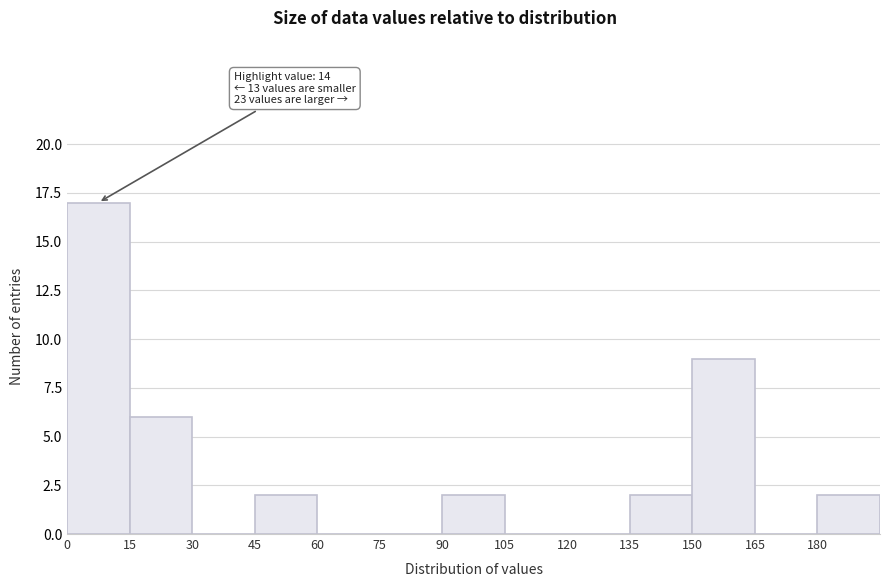

Over which range of the x-axis is the bar tallest?

0 to 15